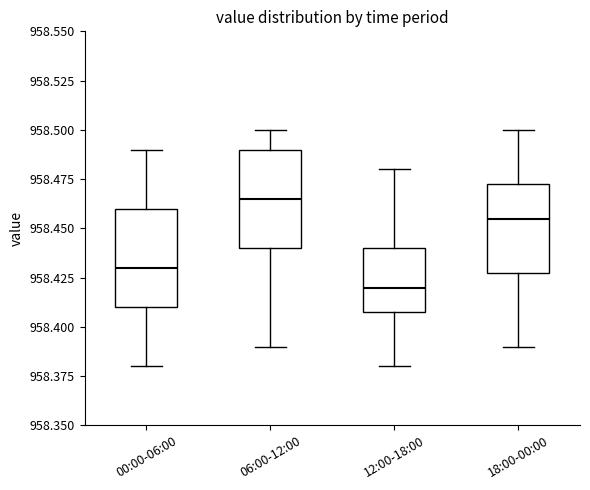

Reading left to right, read every box against the y-axis: the position of its median line, the range the box covers, and the ends of its whiskers. The values are not printed on the chart, so give them approximately, as read against the axis.

00:00-06:00: median 958.430, box 958.410 to 958.460, whiskers 958.380 to 958.490
06:00-12:00: median 958.465, box 958.440 to 958.490, whiskers 958.390 to 958.500
12:00-18:00: median 958.420, box 958.410 to 958.440, whiskers 958.380 to 958.480
18:00-00:00: median 958.455, box 958.430 to 958.475, whiskers 958.390 to 958.500